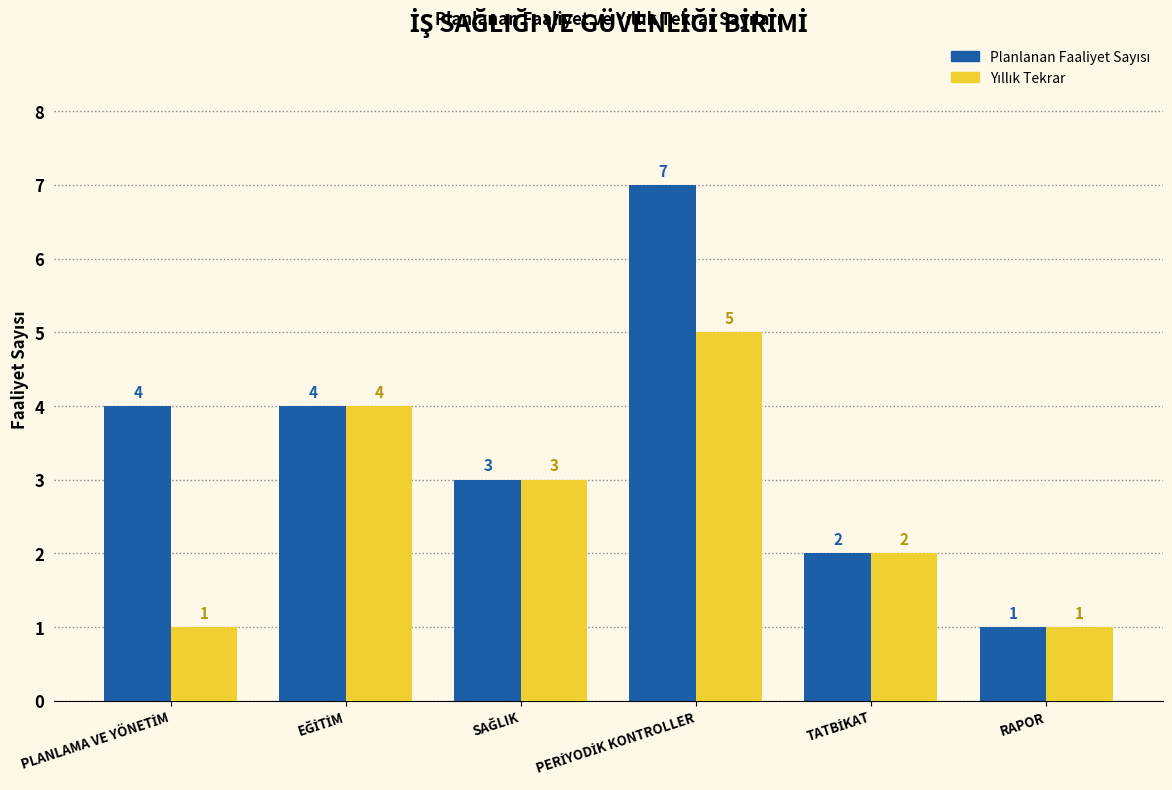

What is the maximum value shown in the chart?

7